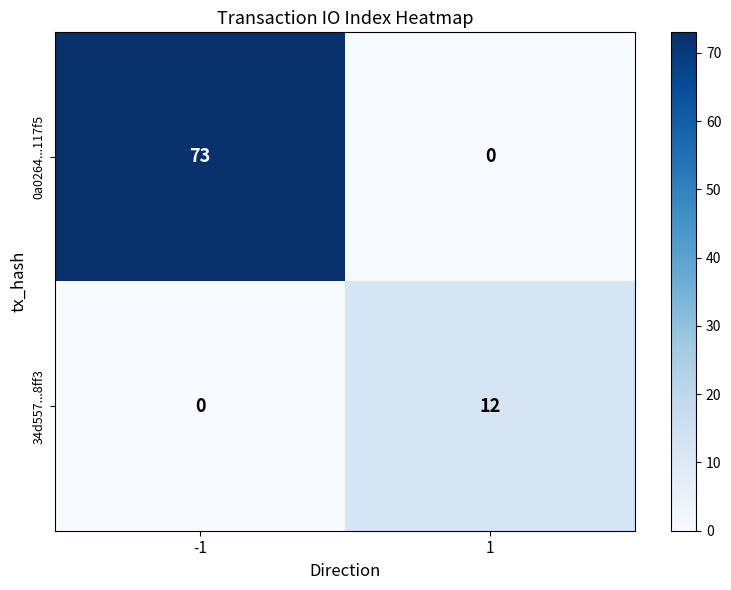

How many data points does each series have?

2